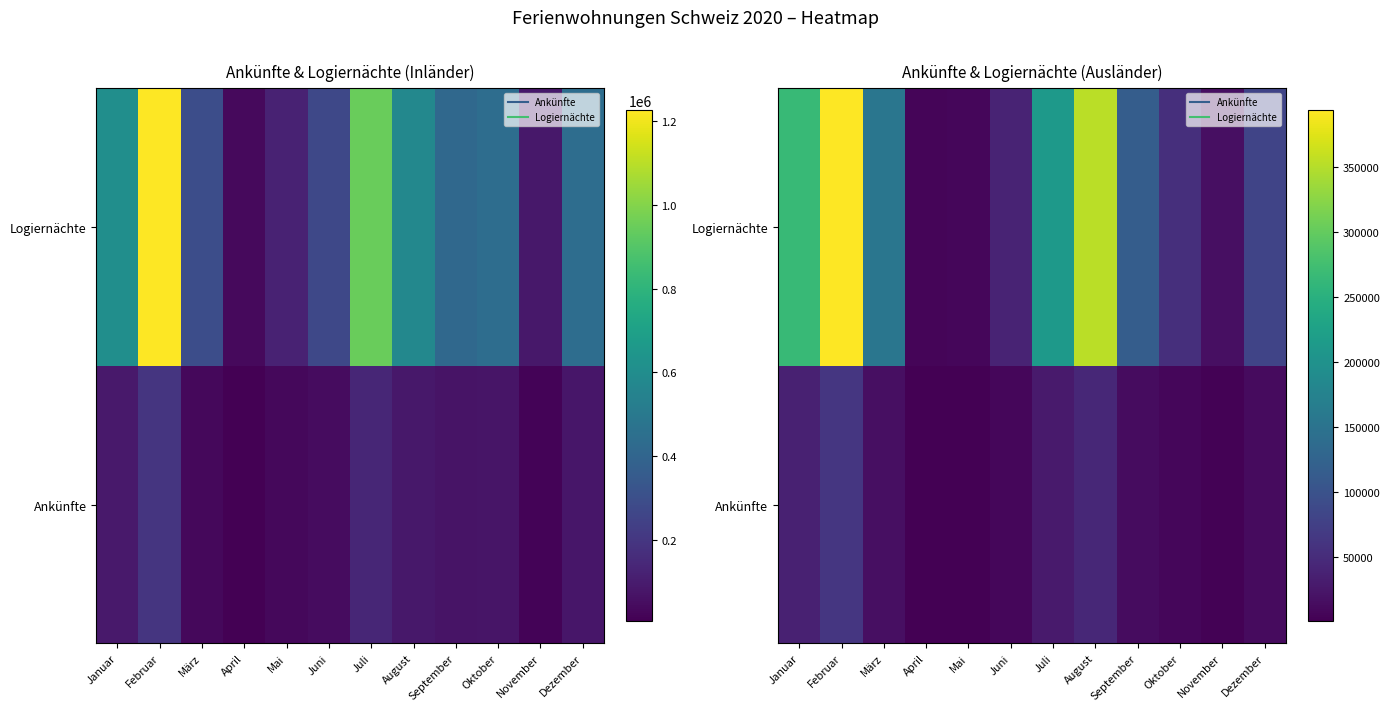

At how many categories does at least one series exceed 226408?

3